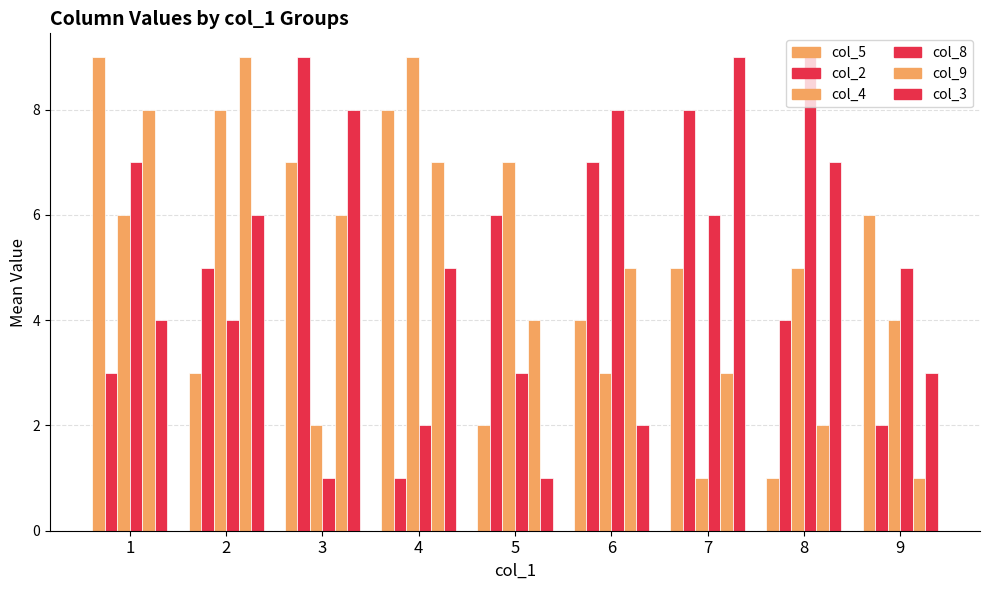

Where does the col_5 series first go above 5?

1